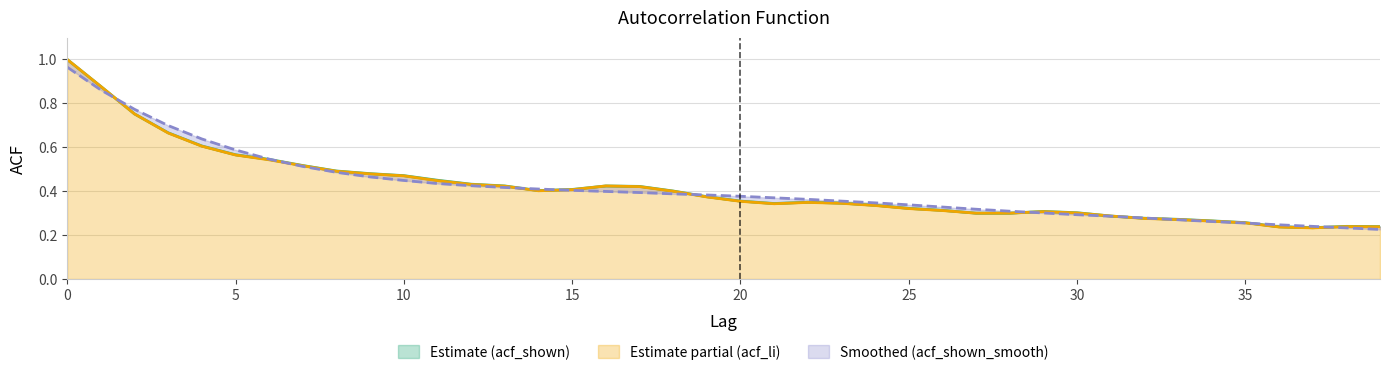

What is the maximum value shown in the chart?

1.0